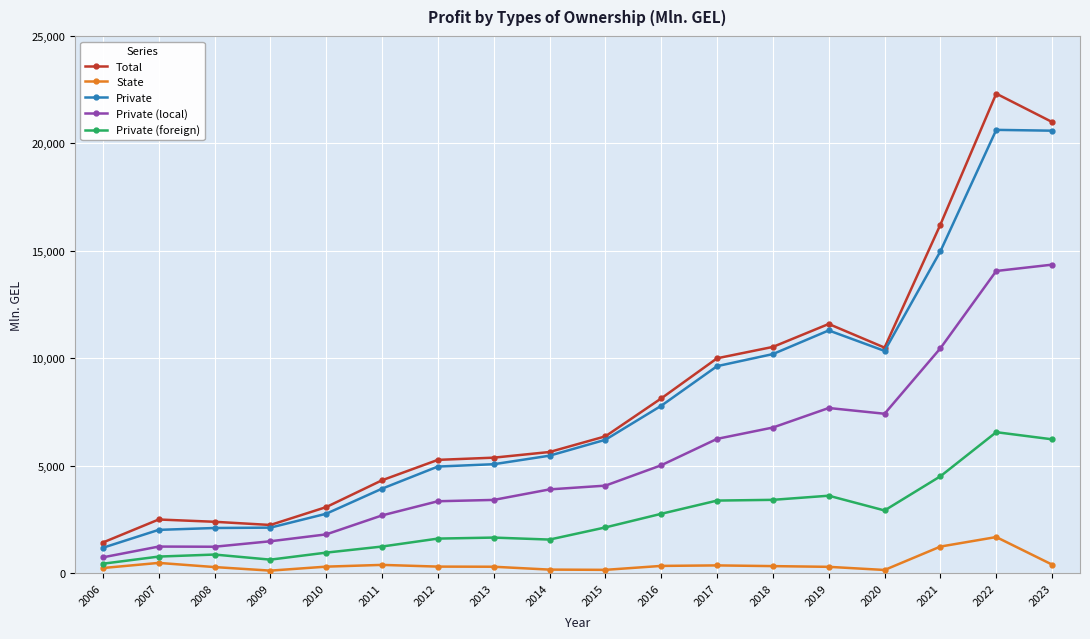

True or false: Private and Private (foreign) cross at least once.

False